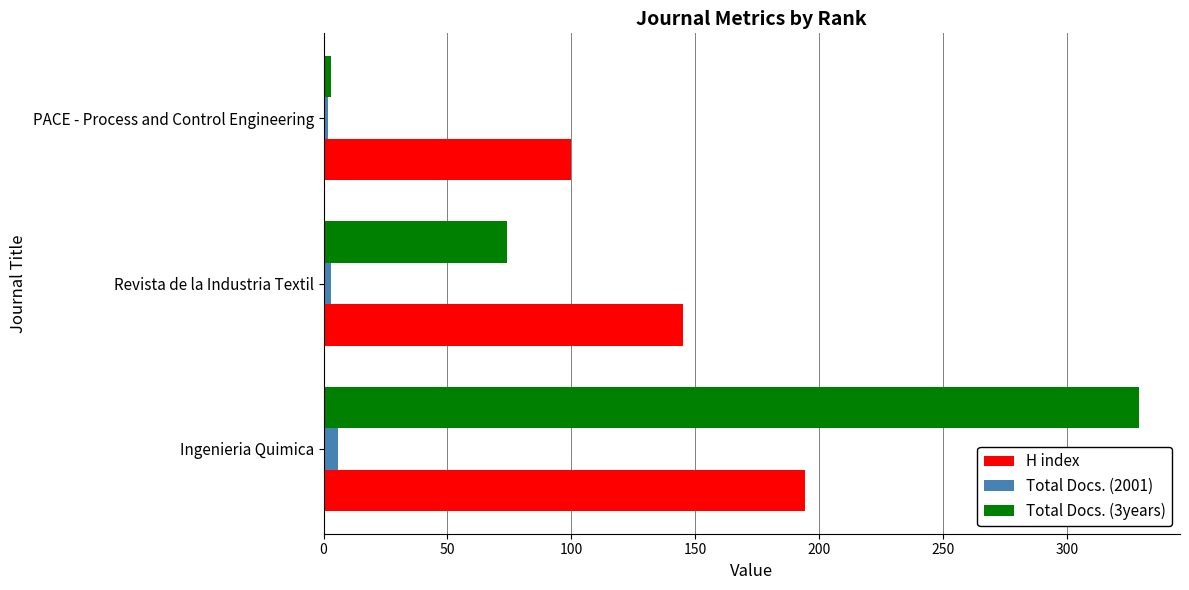

Rank the series by their maximum value, from lowest to highest.

Total Docs. (2001), H index, Total Docs. (3years)